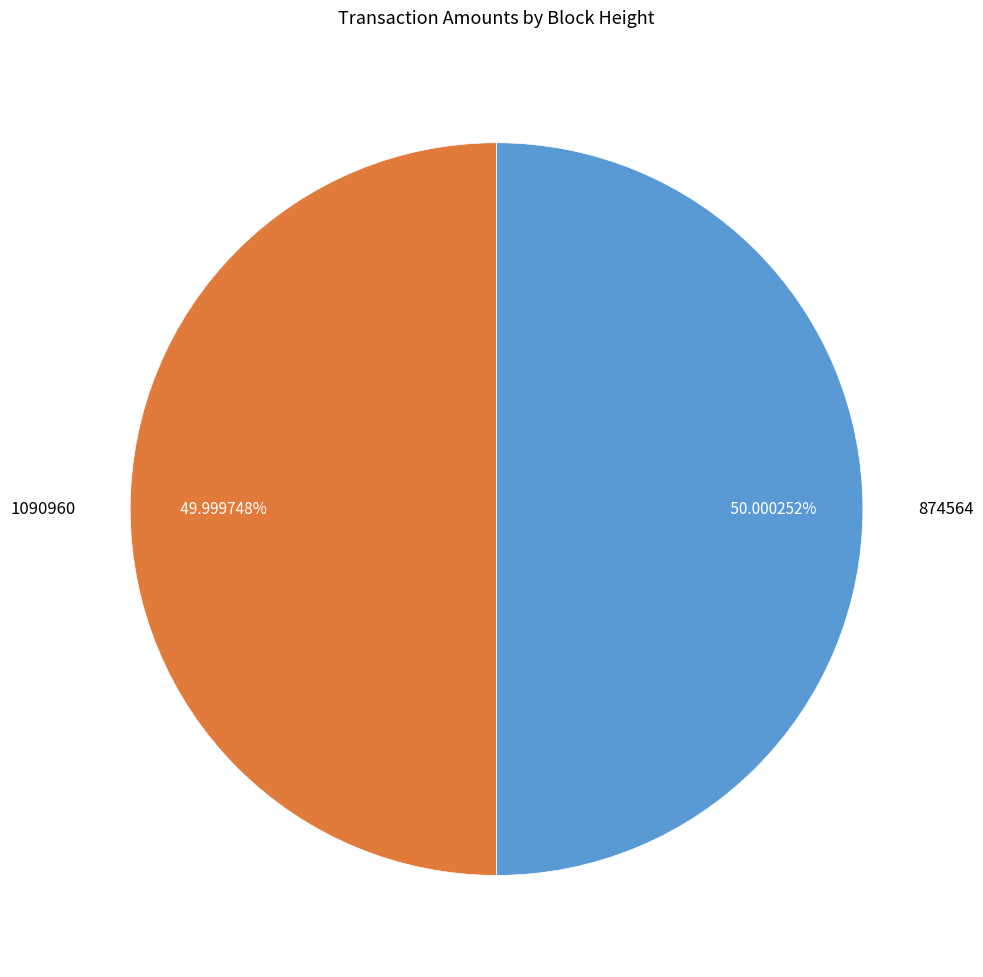

What percentage is the 874564 slice, to the nearest percent?

50%